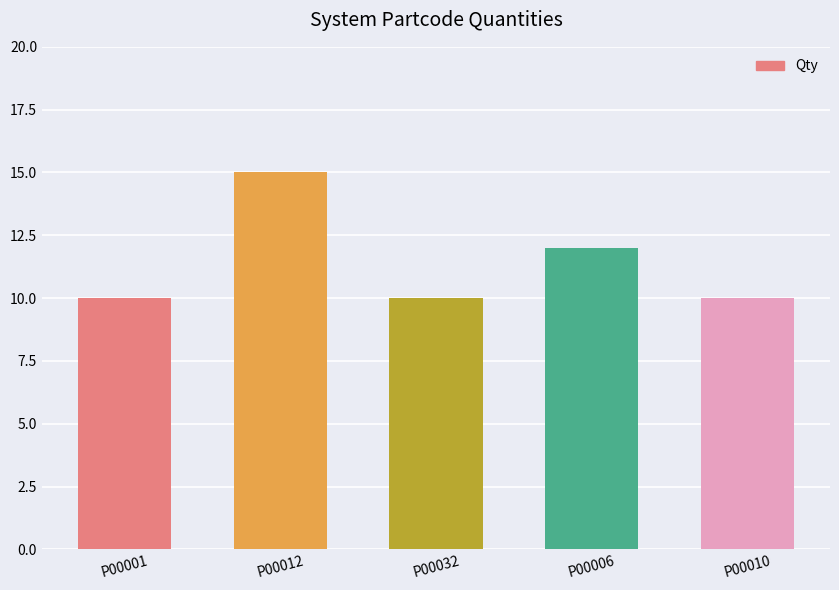

What is the difference between the second highest and minimum values?

2